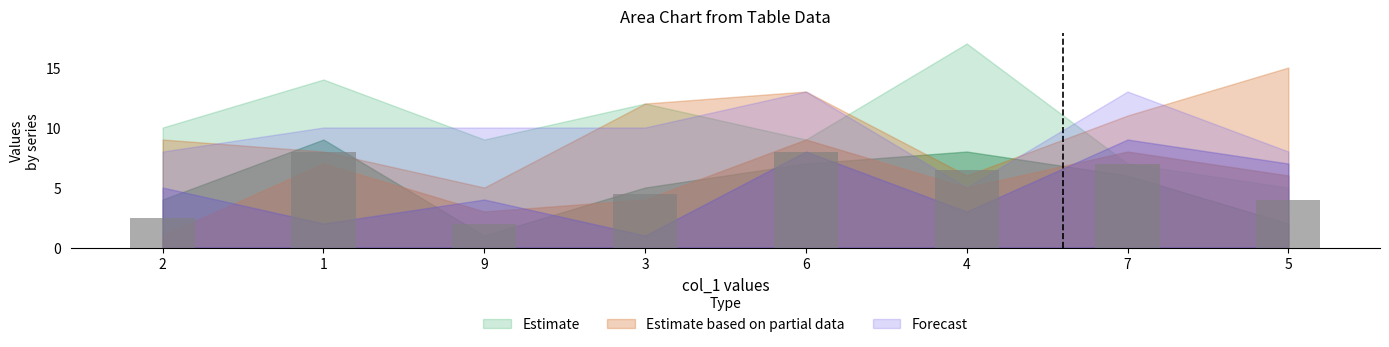

What is the greatest value displayed?

8.0